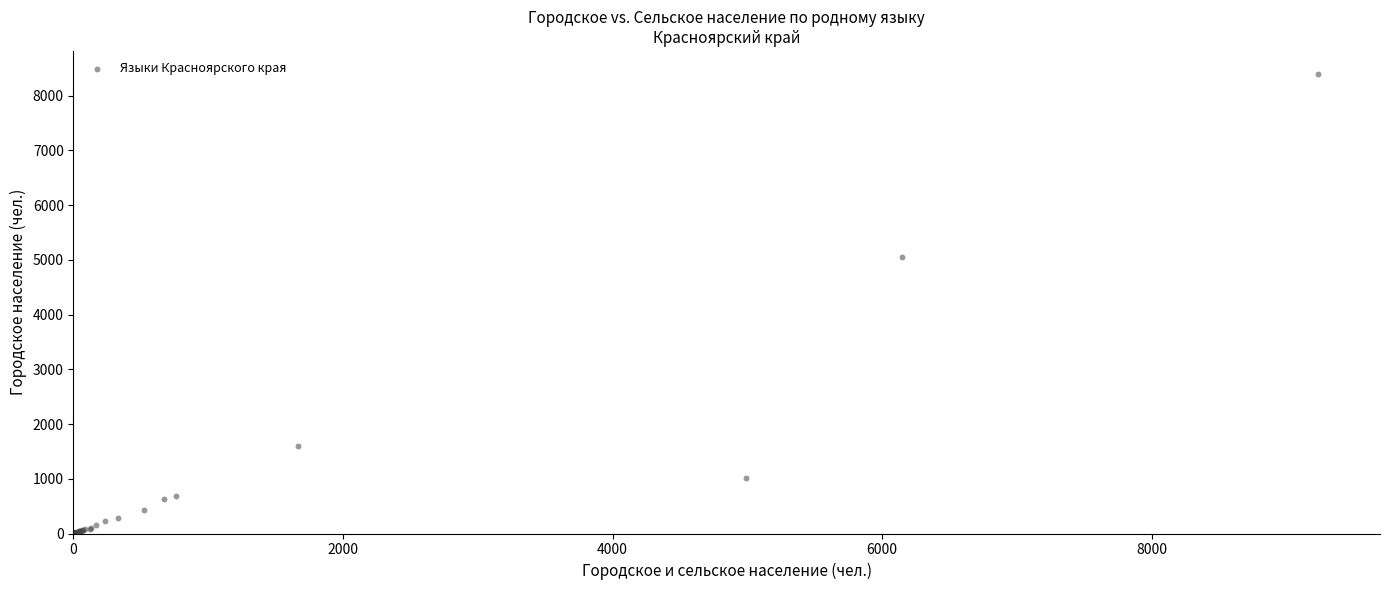

What Y value in the scatter plot is closest to 4200?

5052